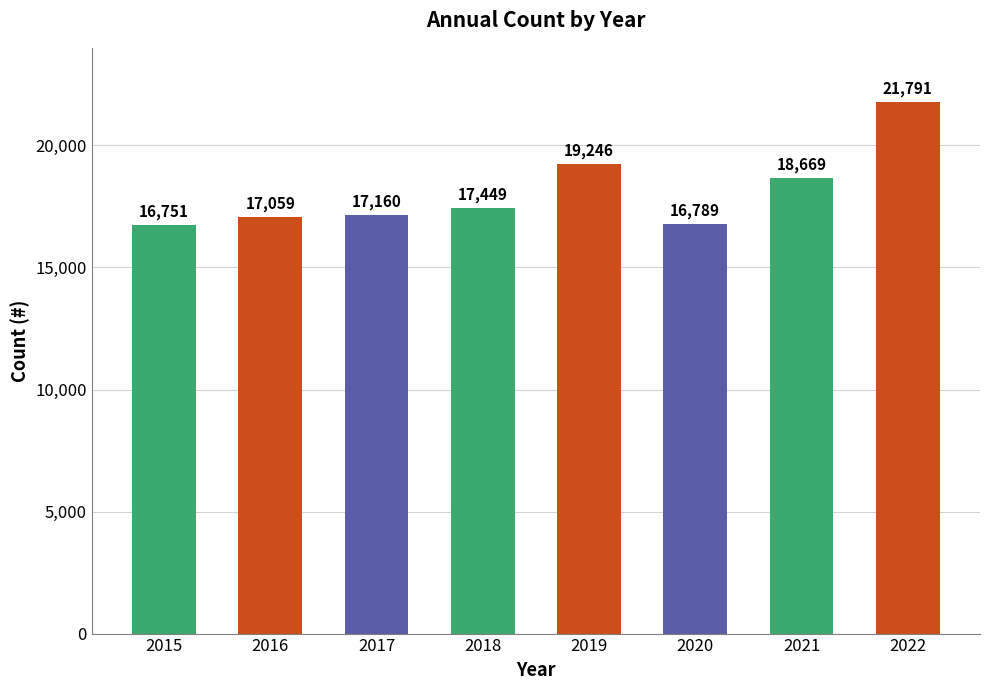

How many bars are there in total?

8